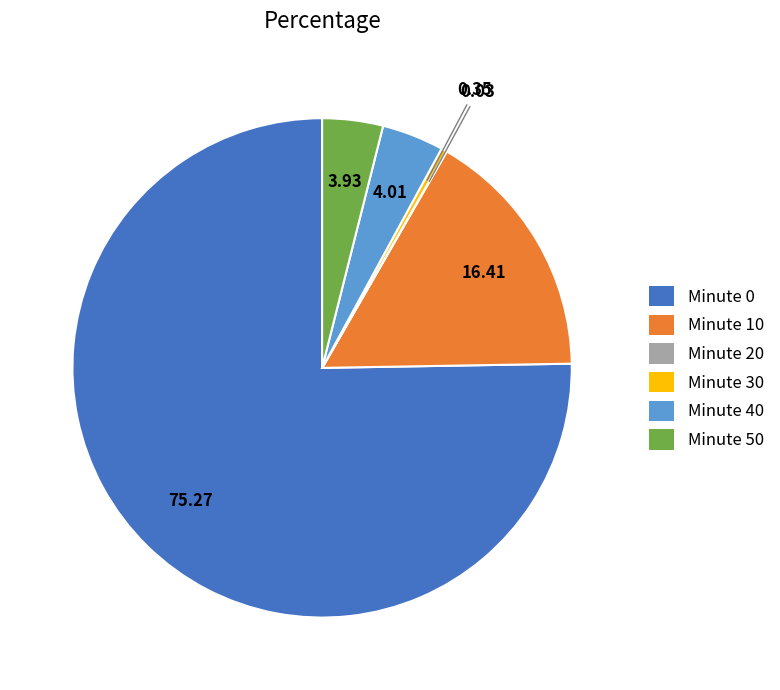

Does Minute 50 account for over 50% of the chart?

No